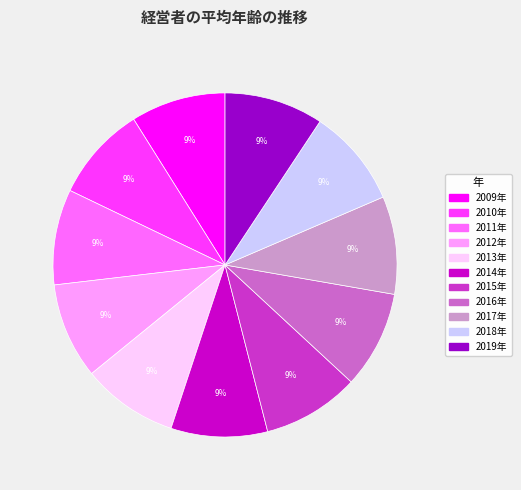

True or false: 2009年 accounts for 9% of the total.

True